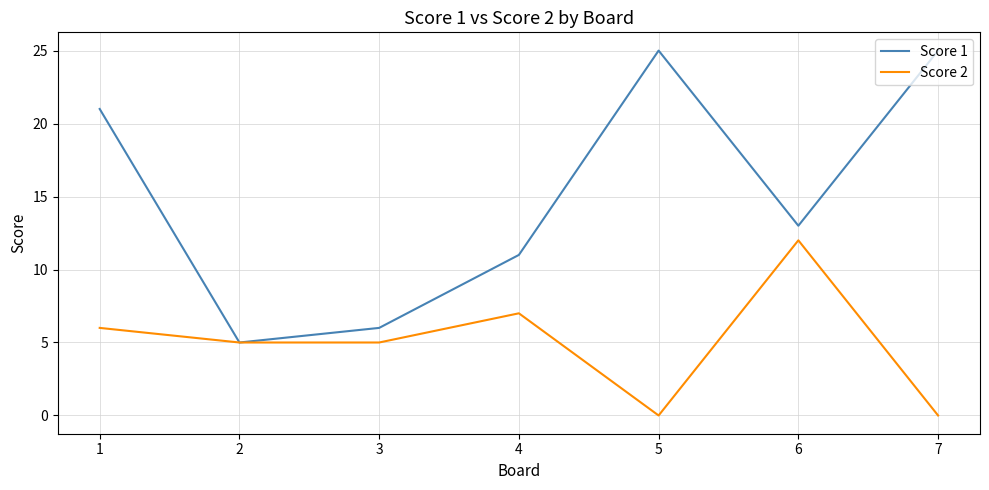

What is the highest value of the Score 2 series?

12